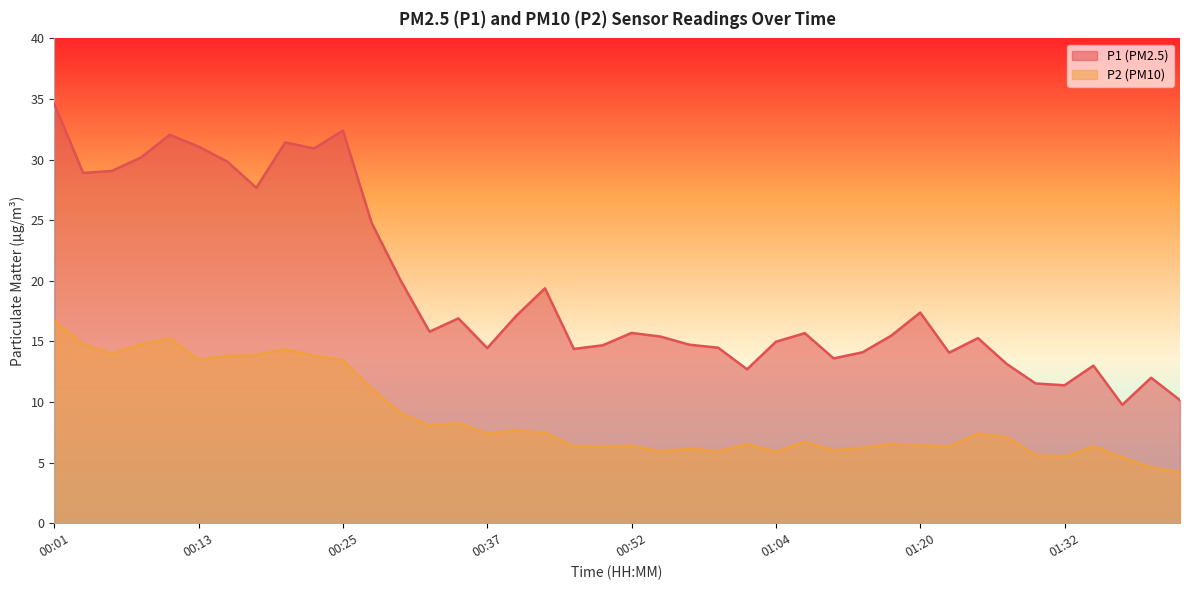

Reading left to right, what are all the values shown in this chart?

P1: 34.6	28.9	29.1	30.2	32.0	31.1	29.8	27.7	31.4	30.9	32.4	24.8	20.0	15.8	16.9	14.4	17.1	19.4	14.4	14.7	15.7	15.4	14.7	14.5	12.7	15.0	15.7	13.6	14.1	15.5	17.4	14.1	15.3	13.1	11.5	11.4	13.0	9.8	12.0	10.2
P2: 16.7	14.8	14.0	14.8	15.3	13.5	13.8	13.9	14.4	13.8	13.5	11.1	9.1	8.1	8.3	7.4	7.7	7.5	6.3	6.3	6.4	5.9	6.2	5.9	6.5	5.9	6.7	6.0	6.2	6.5	6.5	6.3	7.4	7.1	5.6	5.5	6.3	5.5	4.6	4.2